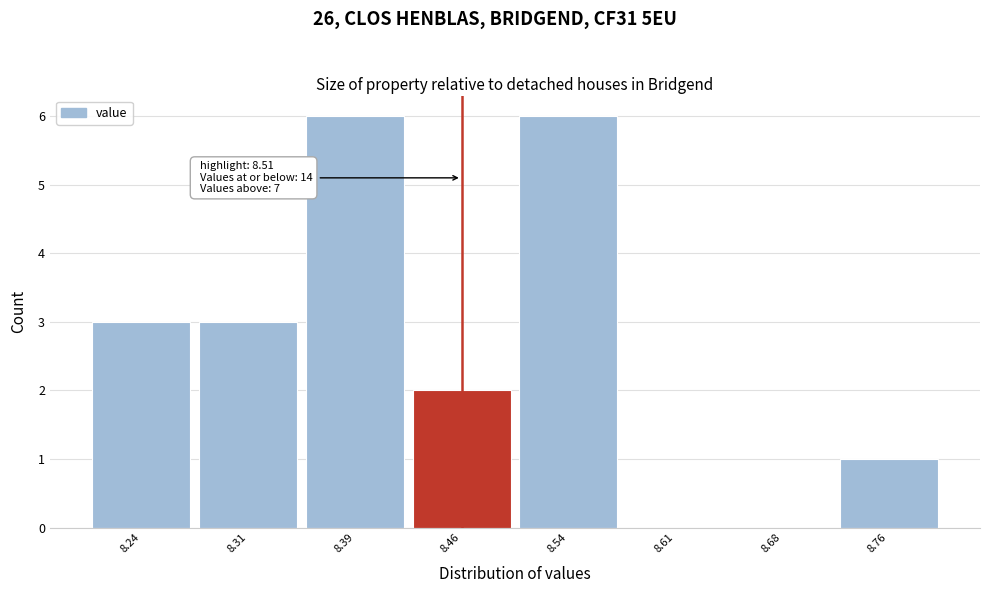

Reading left to right, what are all the values shown in this chart?

8.24=3	8.31=3	8.39=6	8.46=2	8.54=6	8.61=0	8.68=0	8.76=1